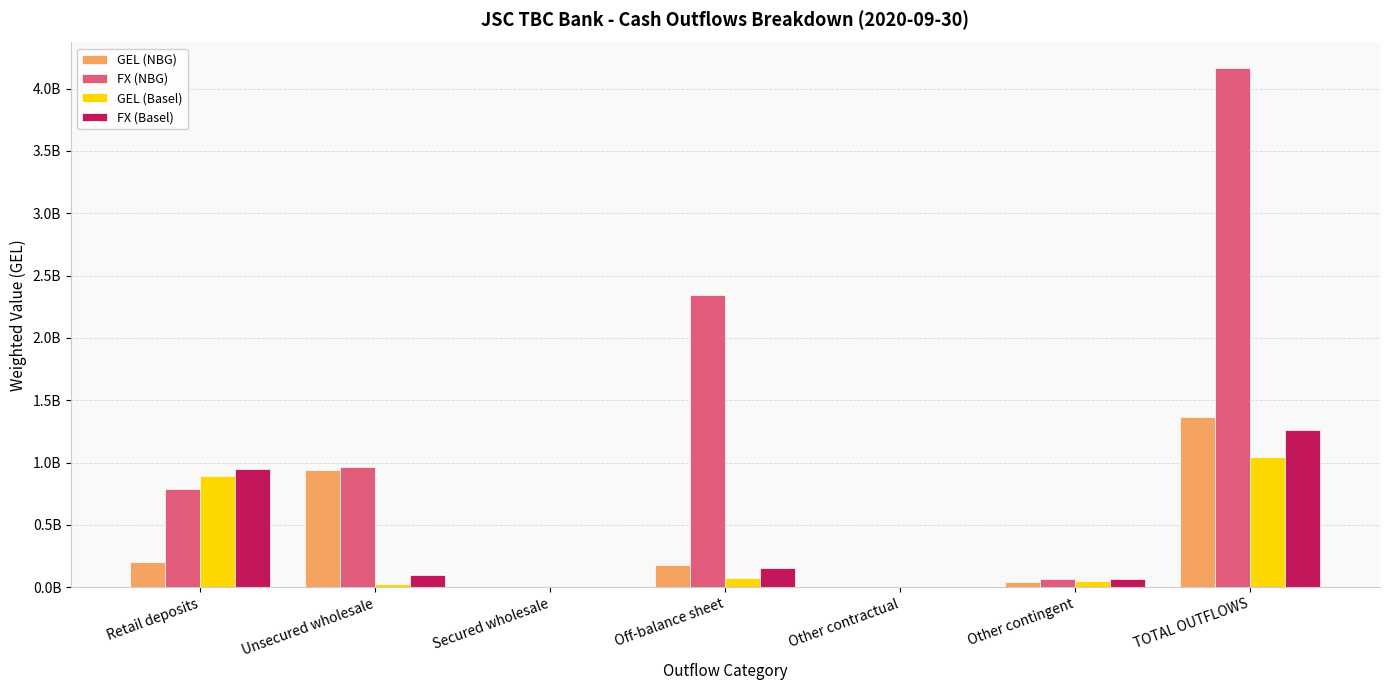

Are the bars grouped side by side (vs. stacked)?

Yes